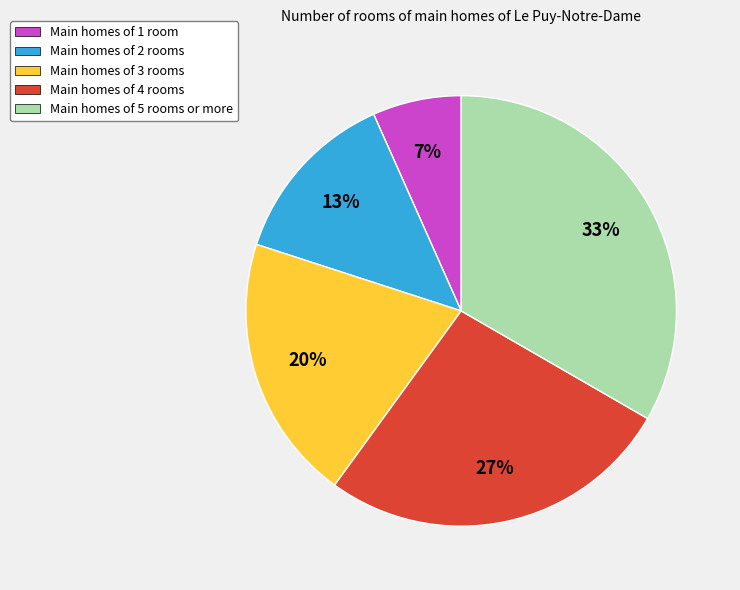

To the nearest percent, what is the average slice percentage?

20%